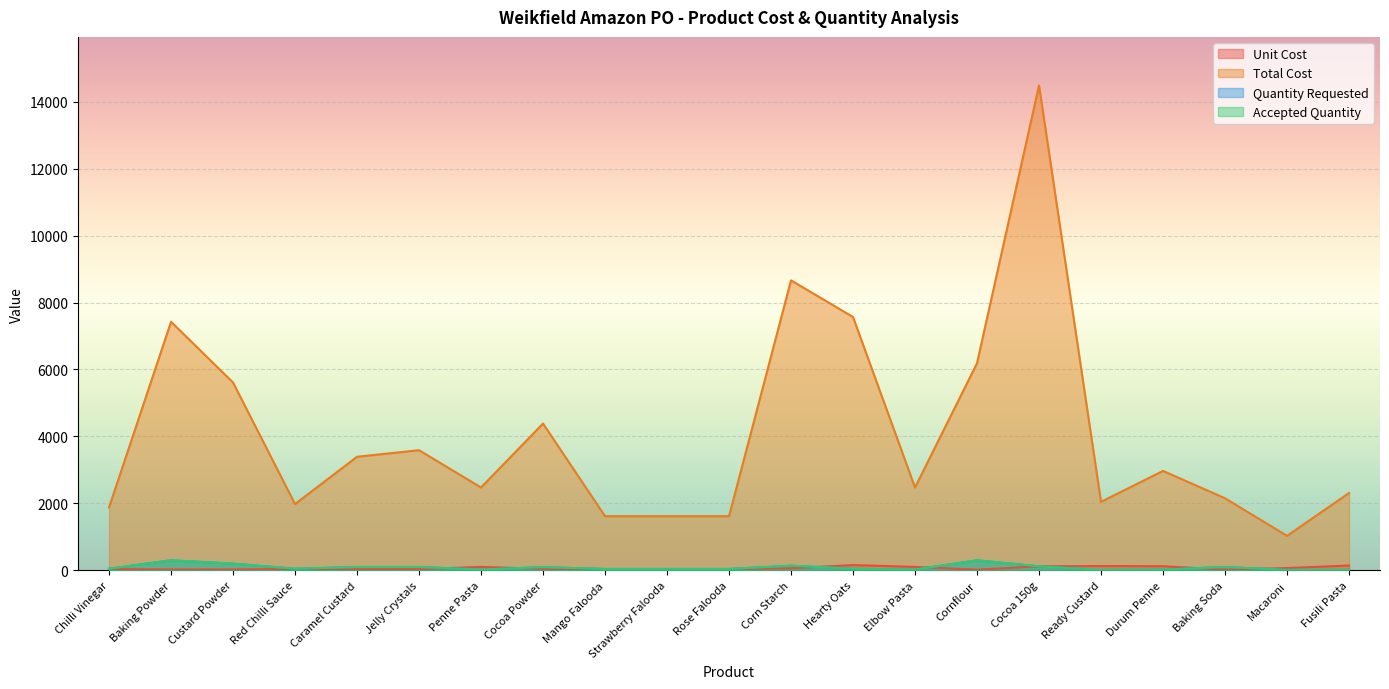

Between which two adjacent categories do Unit Cost and Accepted Quantity first intersect?

Jelly Crystals and Penne Pasta